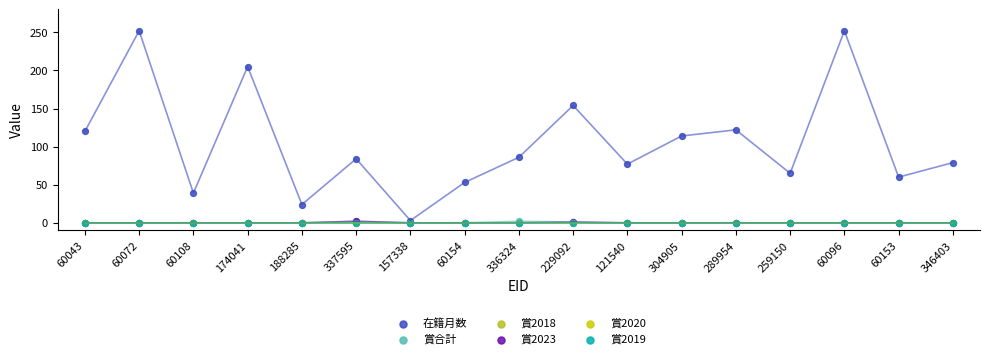

Which series contains the highest Y value?

在籍月数